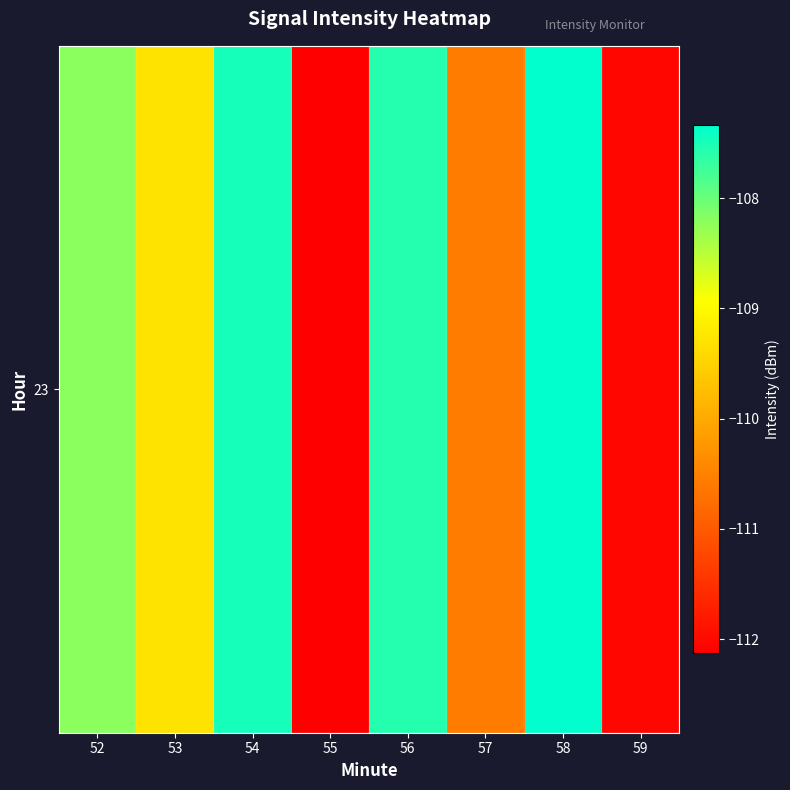

What is the minimum value shown in the chart?

-112.1